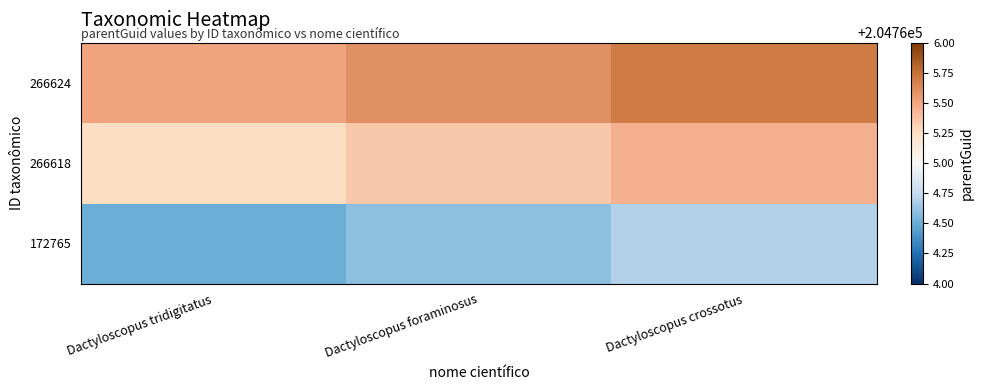

Reading left to right, list all the values displayed in this chart.

266624: Dactyloscopus tridigitatus=204765.5	Dactyloscopus foraminosus=204765.6	Dactyloscopus crossotus=204765.7
266618: Dactyloscopus tridigitatus=204765.2	Dactyloscopus foraminosus=204765.4	Dactyloscopus crossotus=204765.5
172765: Dactyloscopus tridigitatus=204764.5	Dactyloscopus foraminosus=204764.6	Dactyloscopus crossotus=204764.7